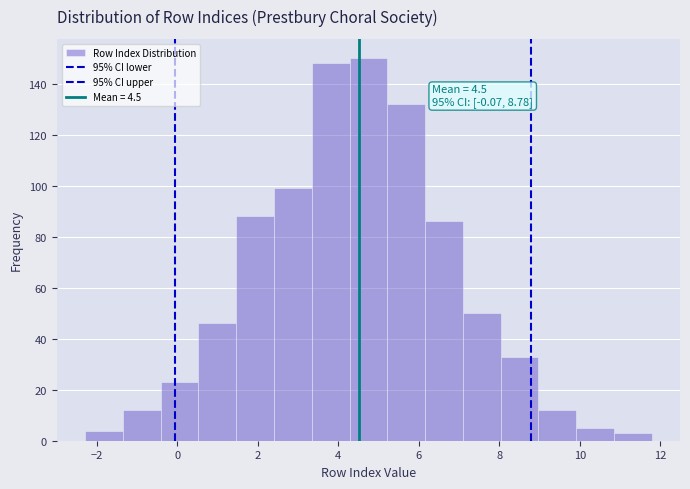

Over which range of the x-axis is the bar tallest?

4.2 to 5.2